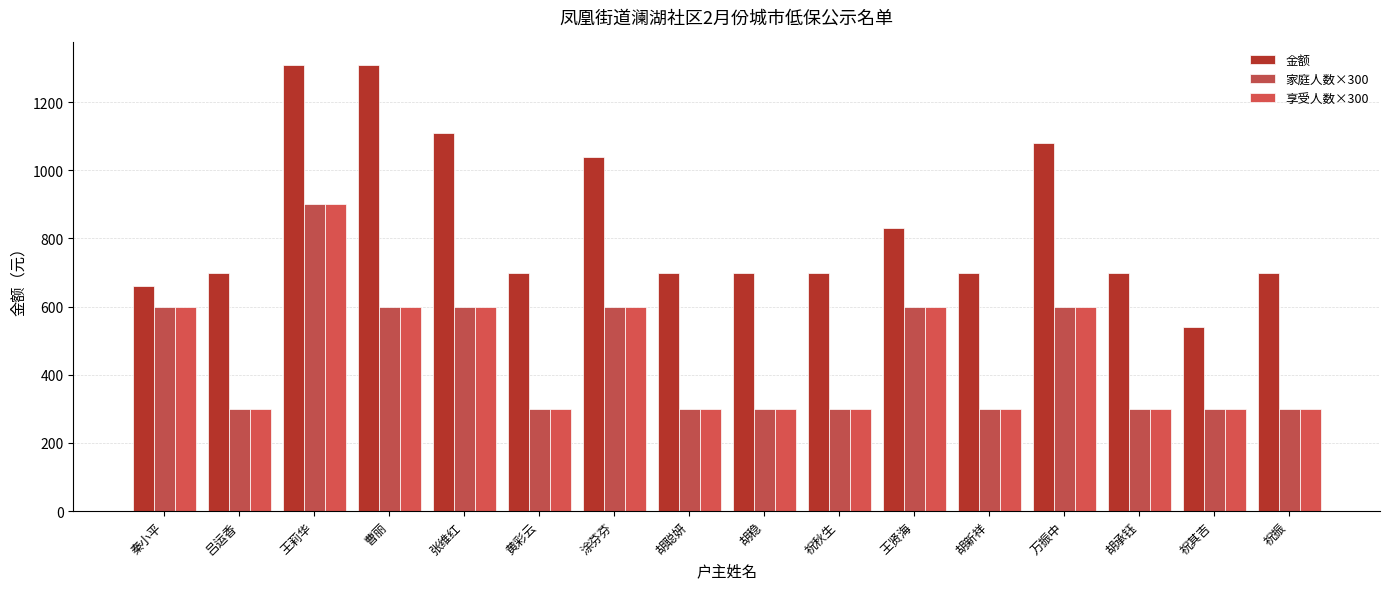

How many data points in 金额 are less than 700?

2